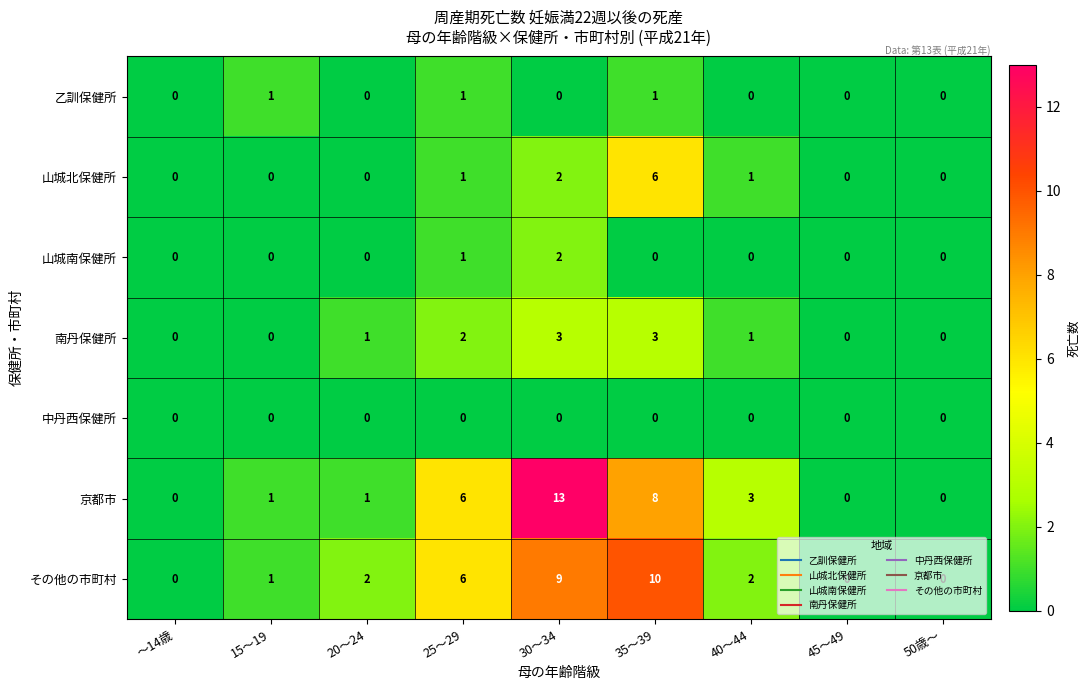

Is it true that 乙訓保健所 equals 0 at 45～49?

True